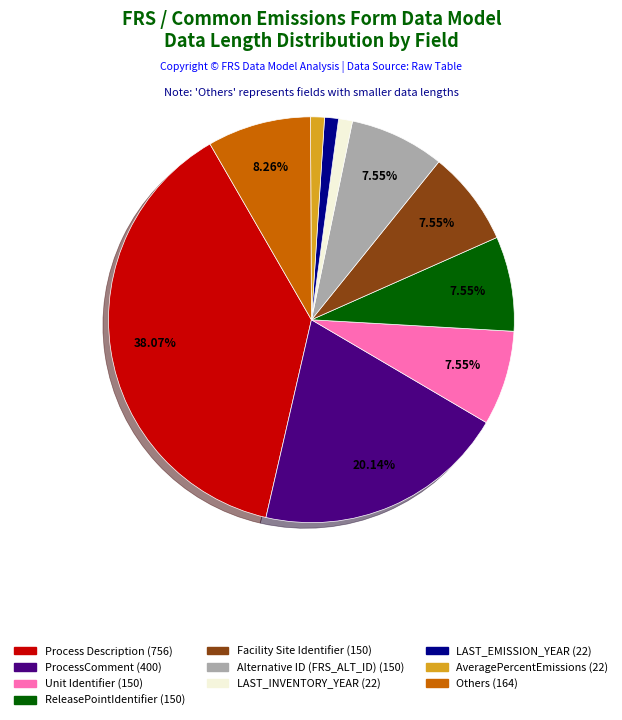

Does any single category account for the majority?

No